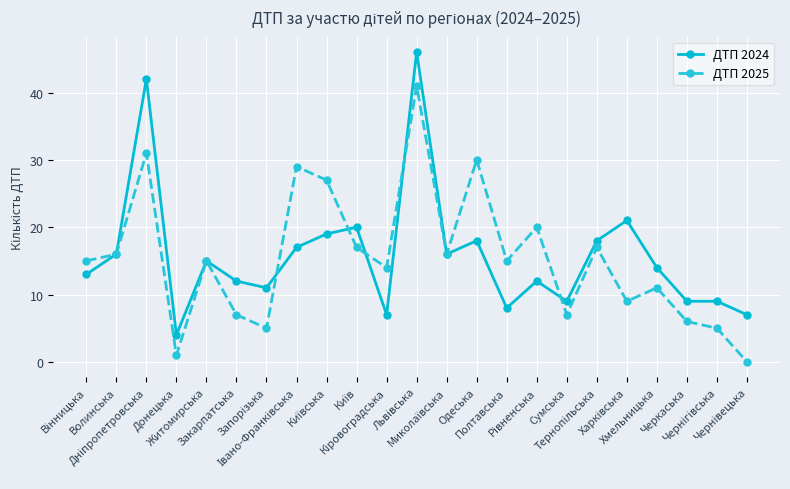

In ДТП 2025, how many points are higher than both neighbors (excluding endpoints)?

8